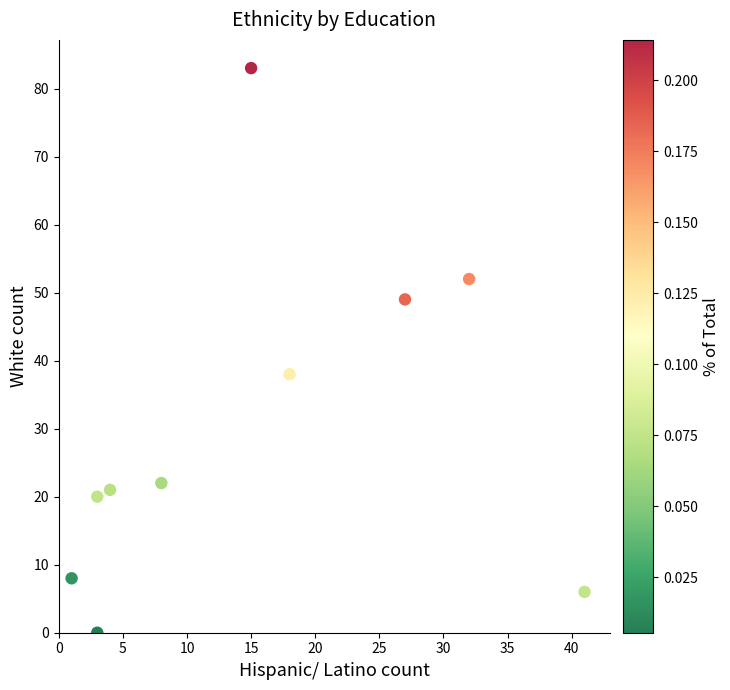

What Y value in the scatter plot is closest to 41?

38